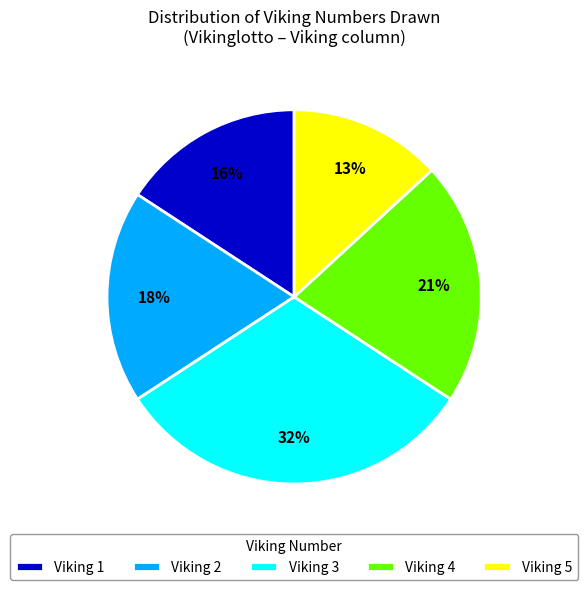

To the nearest percent, what portion does Viking 2 represent?

18%